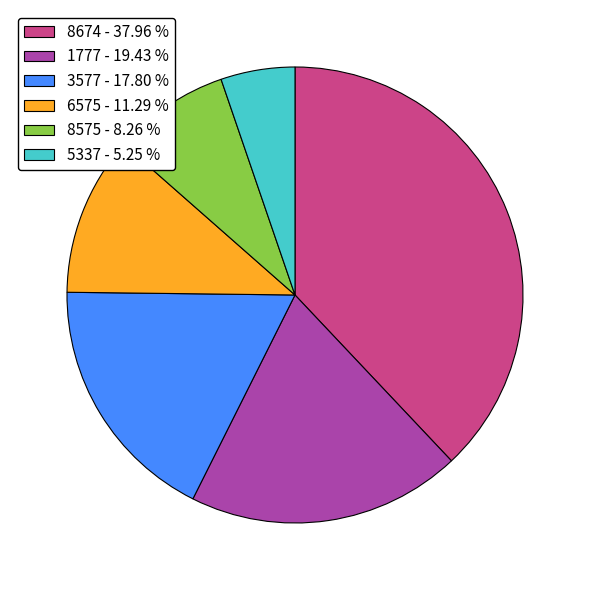

Between 5337 - 5.25 % and 8575 - 8.26 %, which is larger?

8575 - 8.26 %